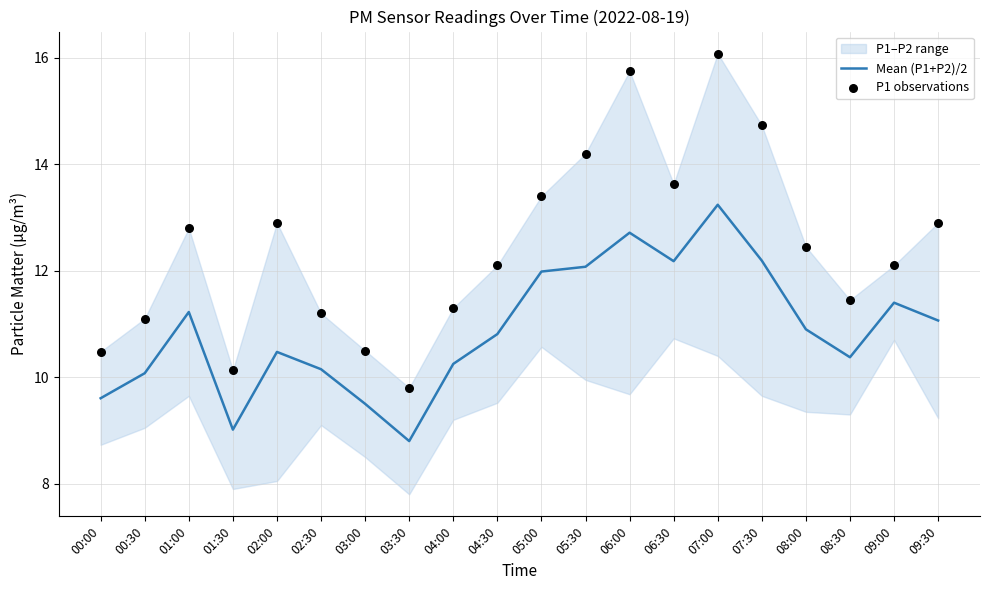

Is the value of P1 observations at 00:00 greater than the value of Mean (P1+P2)/2 at 06:30?

No